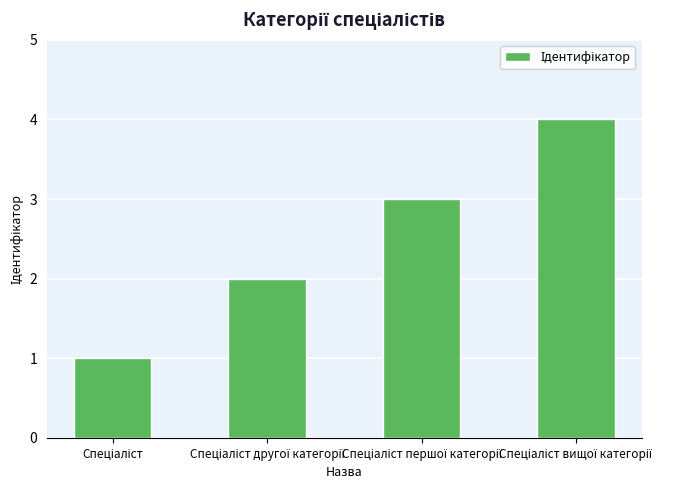

How many data points are less than 3?

2